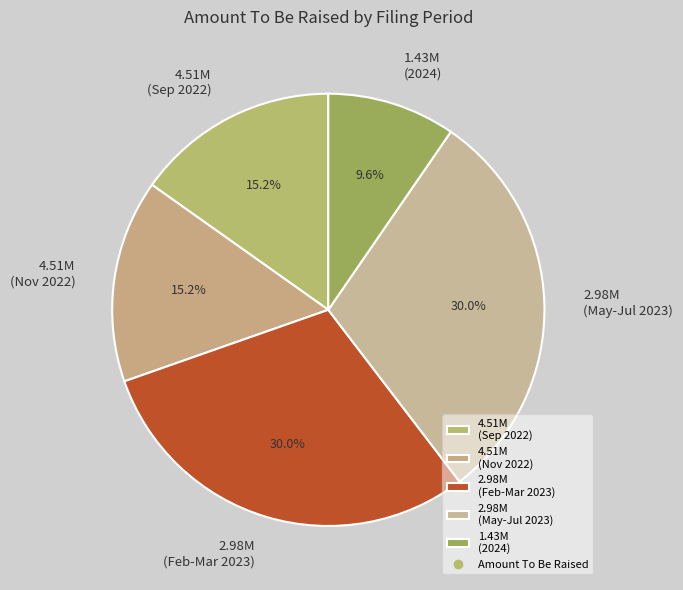

Combined, do 4.51M (Sep 2022) and 2.98M (Feb-Mar 2023) account for over 50%?

No